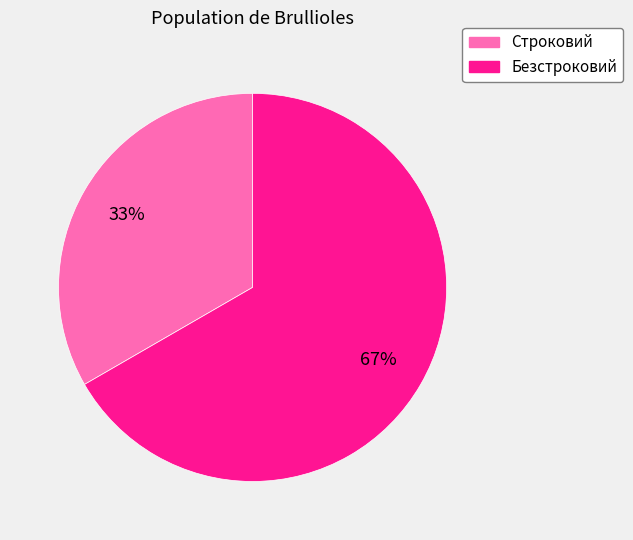

Which slice is the smallest?

Строковий